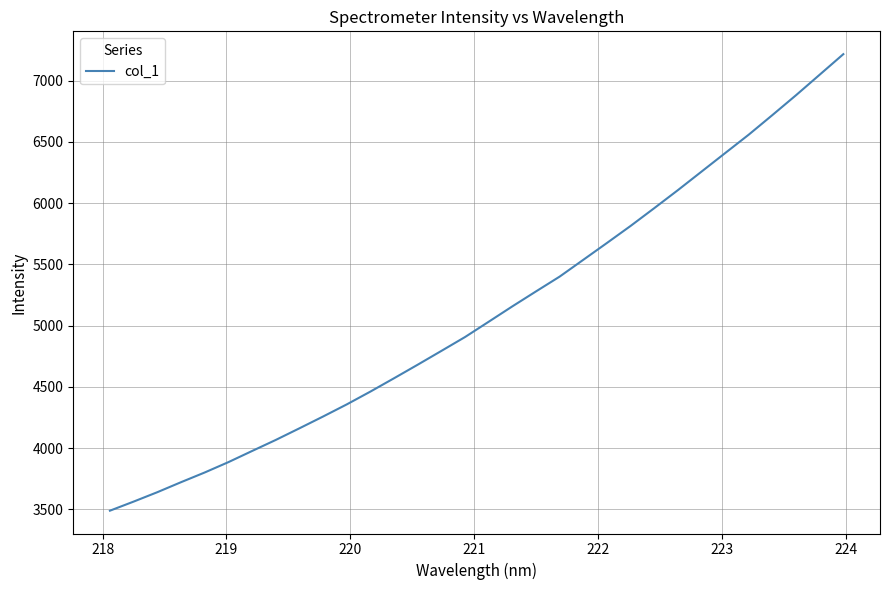

What is the greatest value displayed?

7215.8